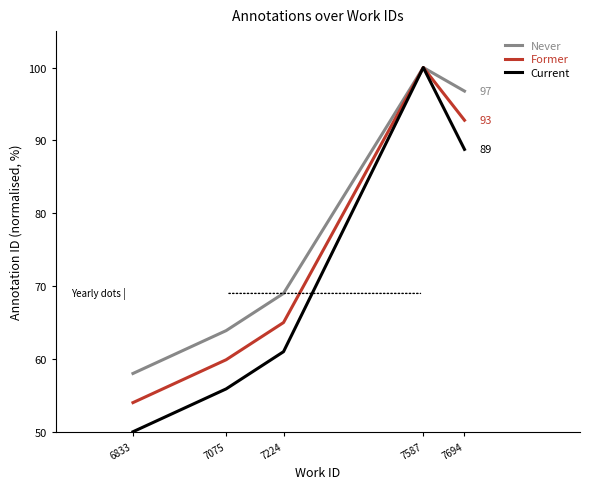

Where is Never nearest to the value 79?

7224